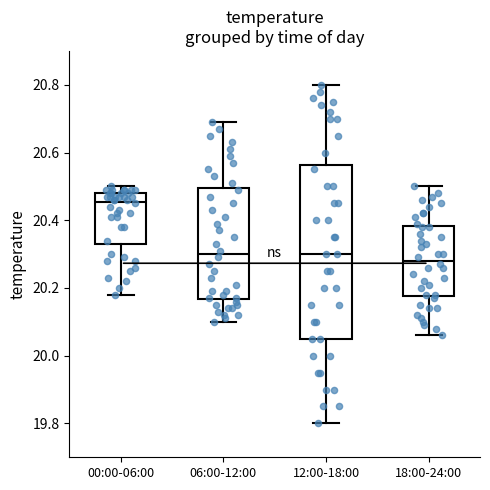

Reading left to right, transcribe this box plot: for each box, give where its median line is, the range the box spans, and where its two whiskers end, as read against the y-axis. The values are not printed on the chart, so give them approximately, as read against the axis.

00:00-06:00: median 20.46, box 20.34 to 20.48, whiskers 20.18 to 20.50
06:00-12:00: median 20.30, box 20.16 to 20.50, whiskers 20.10 to 20.70
12:00-18:00: median 20.30, box 20.06 to 20.56, whiskers 19.80 to 20.80
18:00-24:00: median 20.28, box 20.18 to 20.38, whiskers 20.06 to 20.50